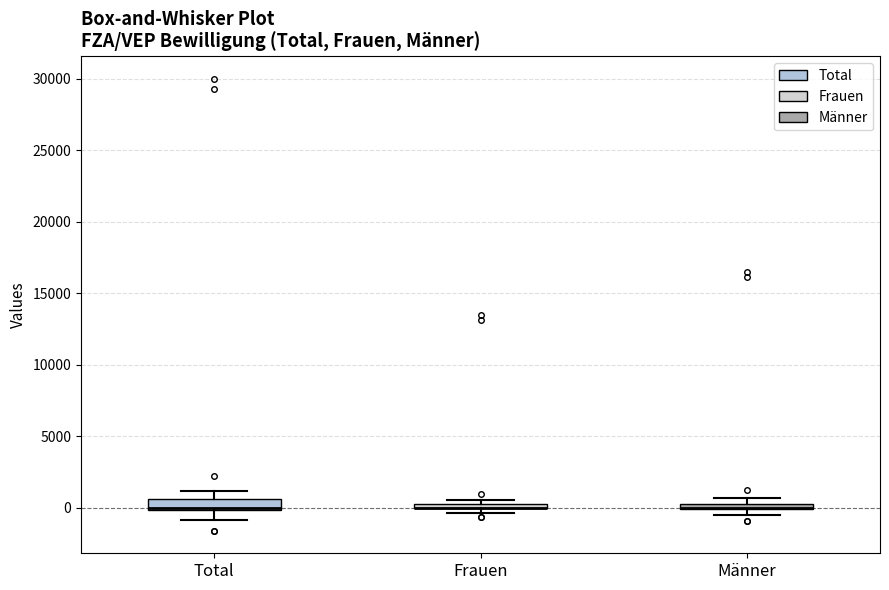

Where is the upper edge of the box for Frauen on the y-axis? The values are not printed on the chart, so give them approximately, as read against the axis.

500